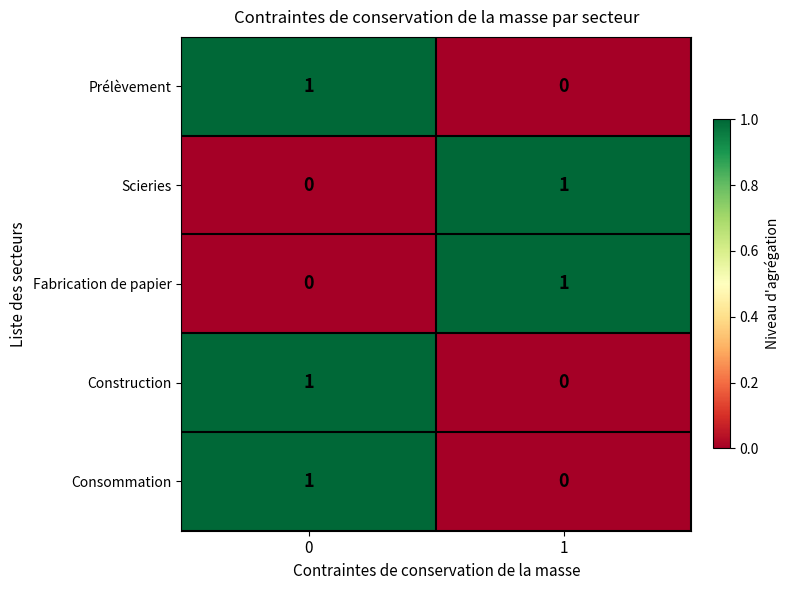

What is the maximum value shown in the chart?

1